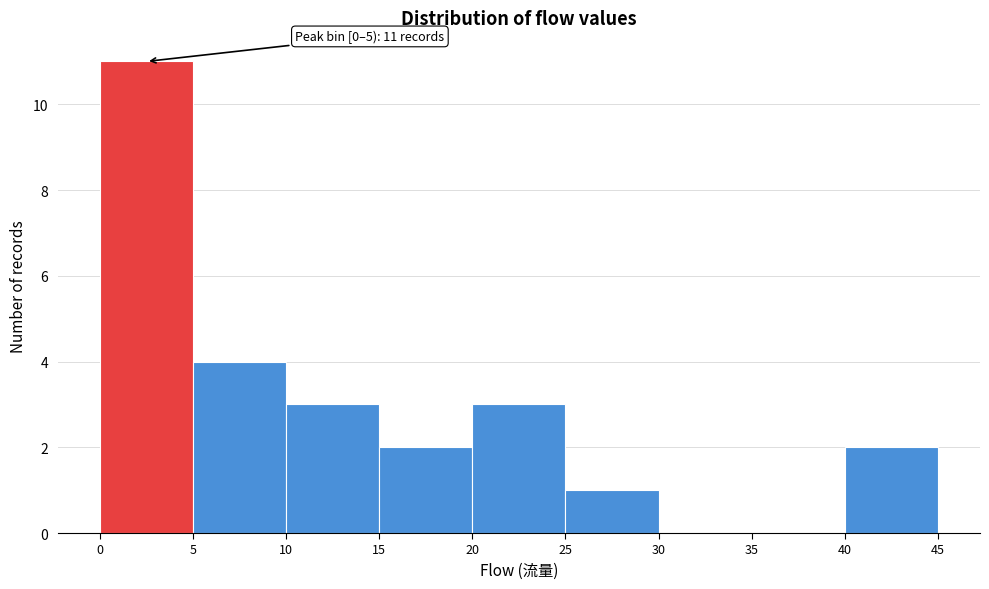

Over which range of the x-axis is the bar tallest?

0 to 5